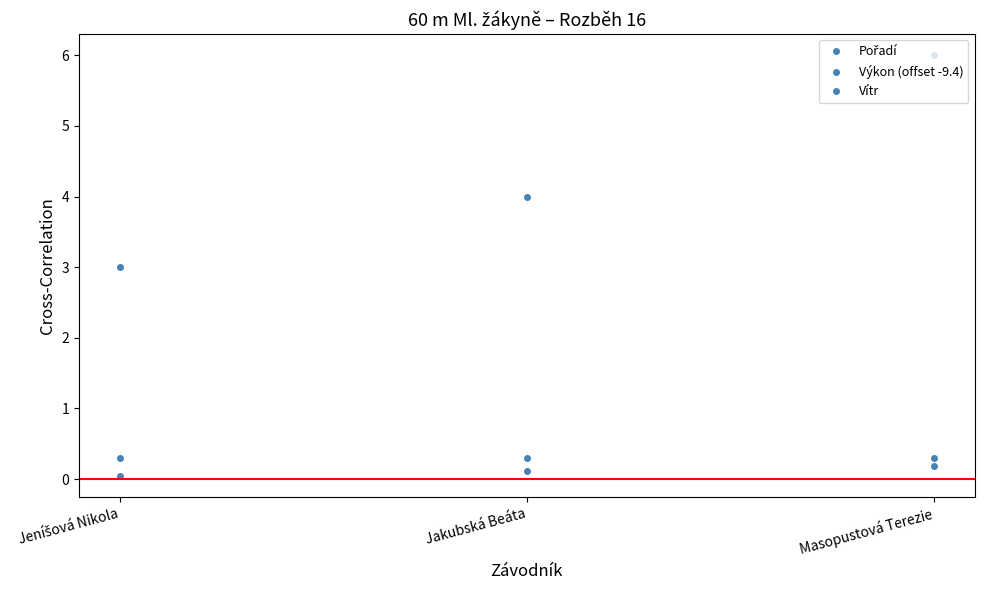

How many lines are shown in the chart?

3